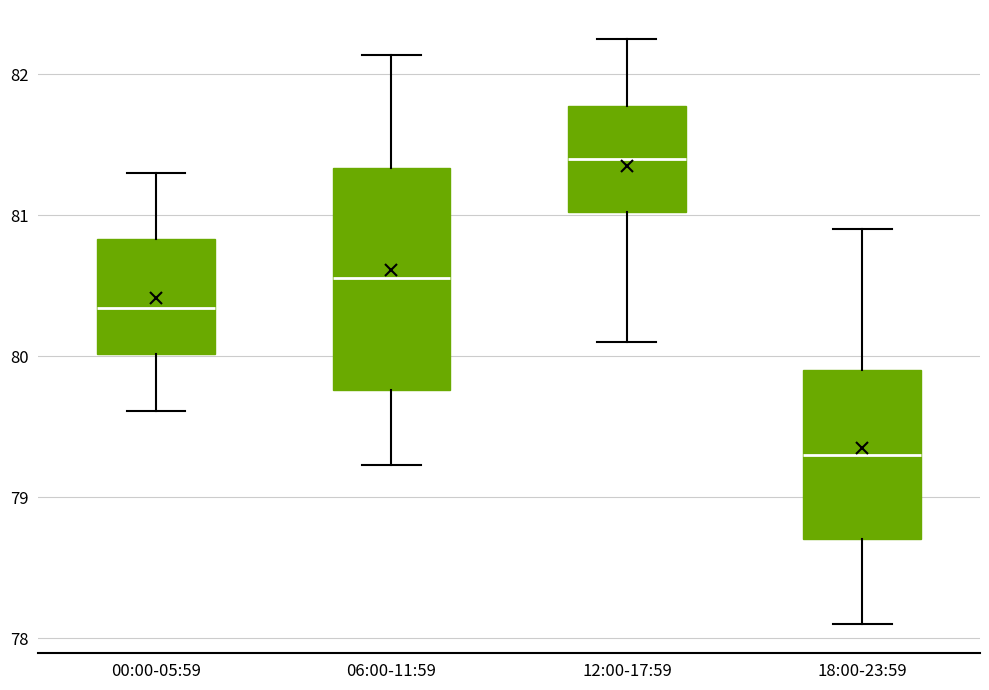

Which box has the highest median line?

12:00-17:59